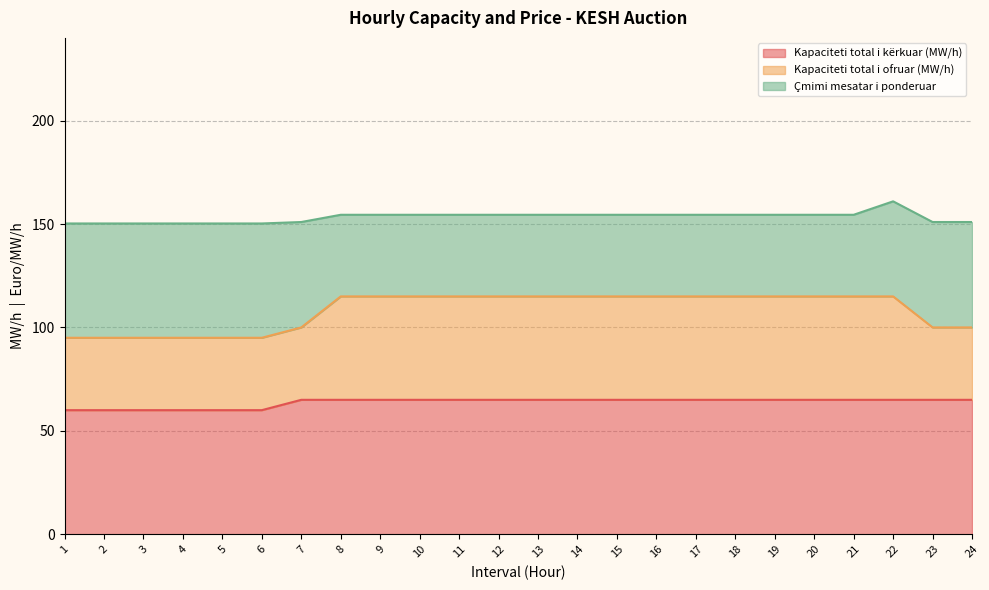

Rank the categories by Kapaciteti total i ofruar (MW/h) value from lowest to highest.

1, 2, 3, 4, 5, 6, 7, 23, 24, 8, 9, 10, 11, 12, 13, 14, 15, 16, 17, 18, 19, 20, 21, 22